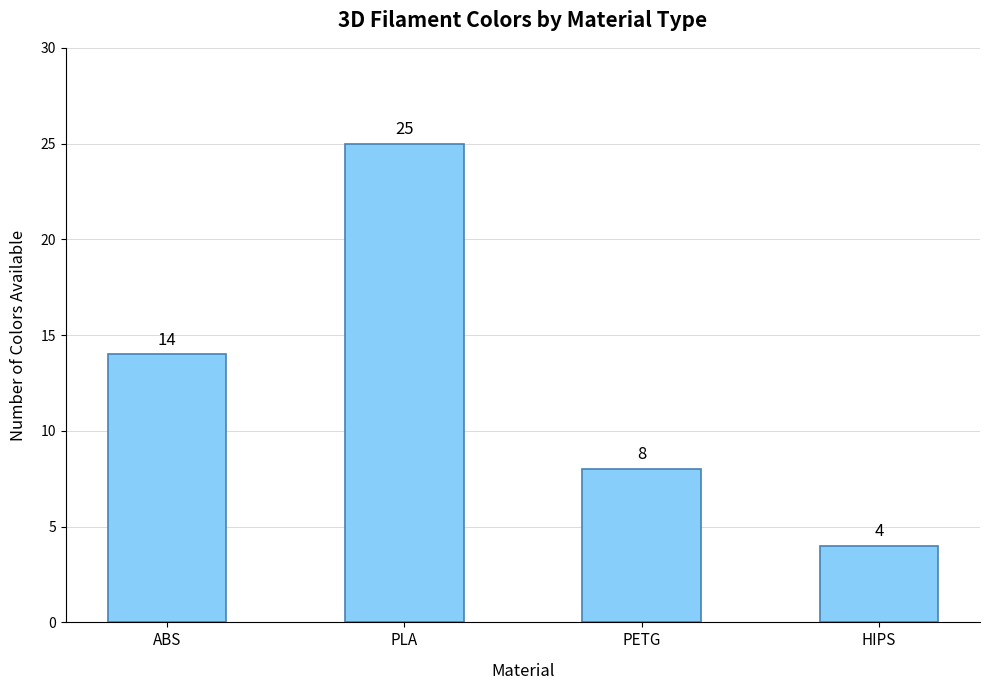

What is the approximate value at HIPS, to the nearest 5?

5